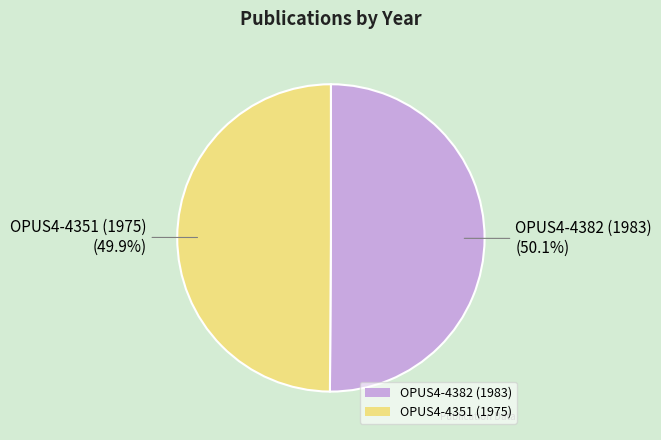

Count the number of slices in the pie.

2